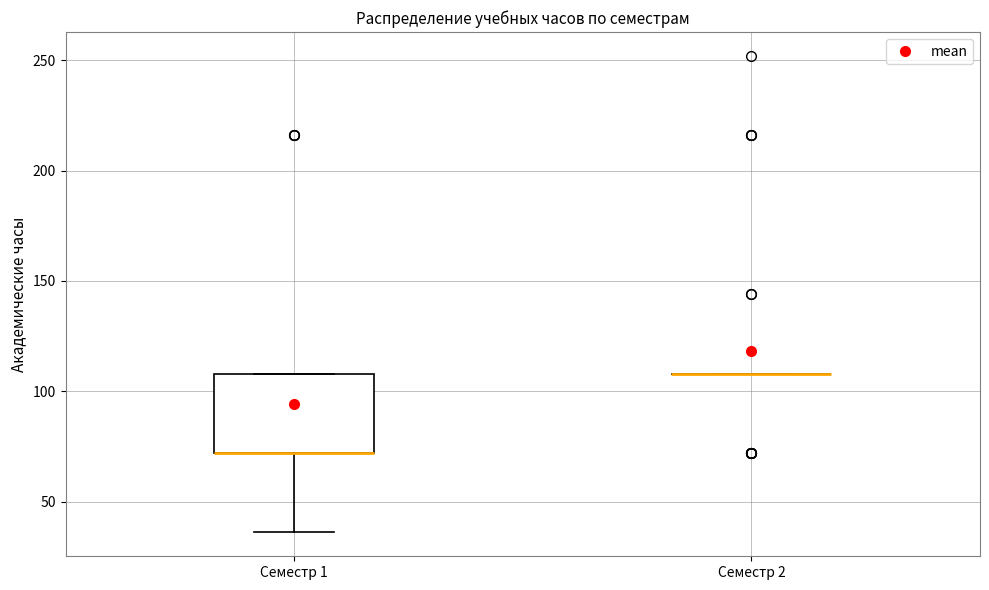

Comparing the boxes themselves (not the whiskers), which one is the tallest?

Семестр 1